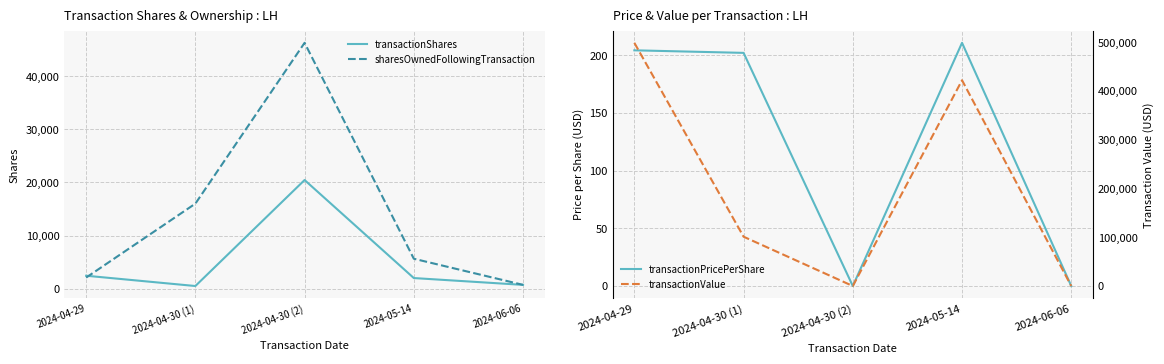

What is the difference between the maximum and minimum values in the transactionValue series?

498358.0